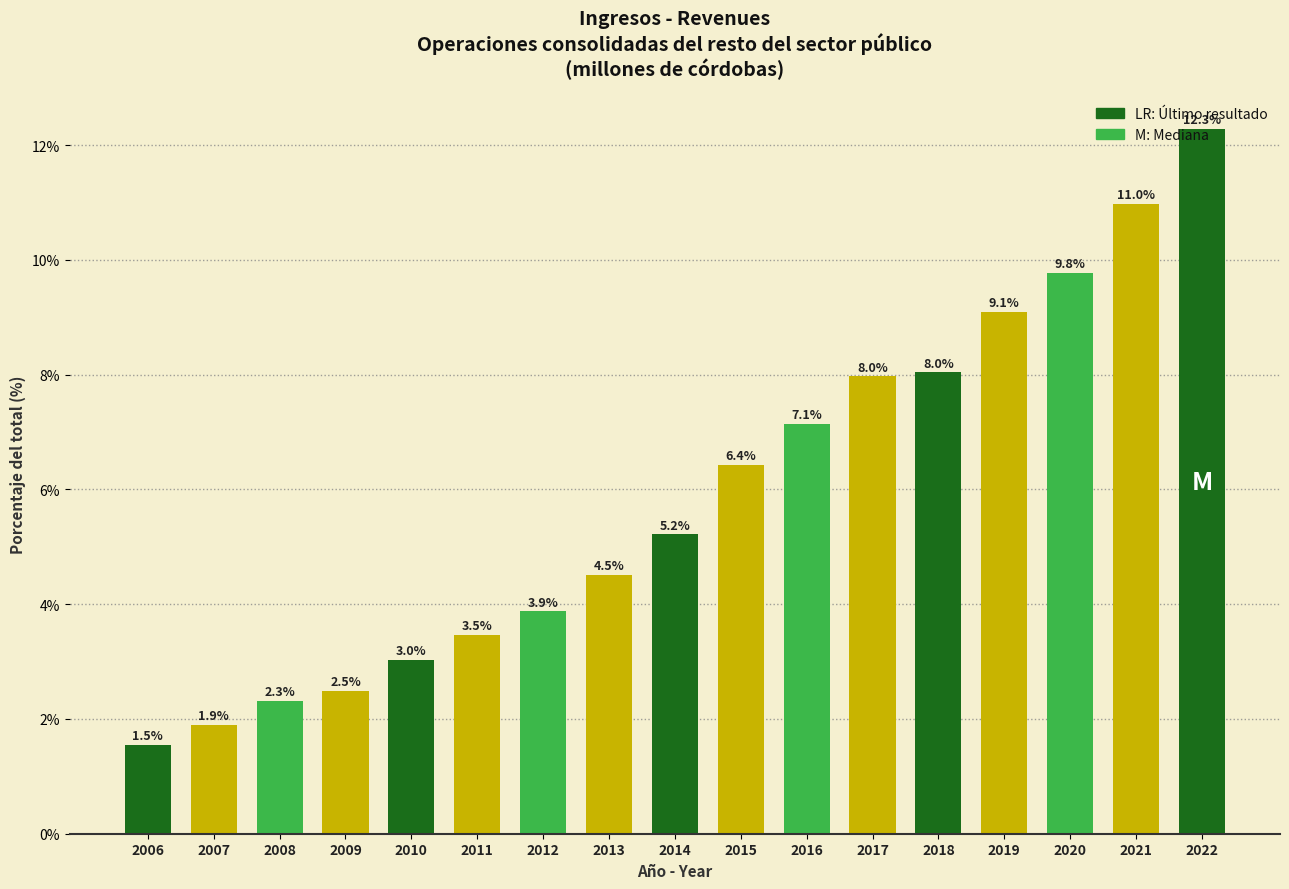

What is the value of the 8th bar from the left?

4.5